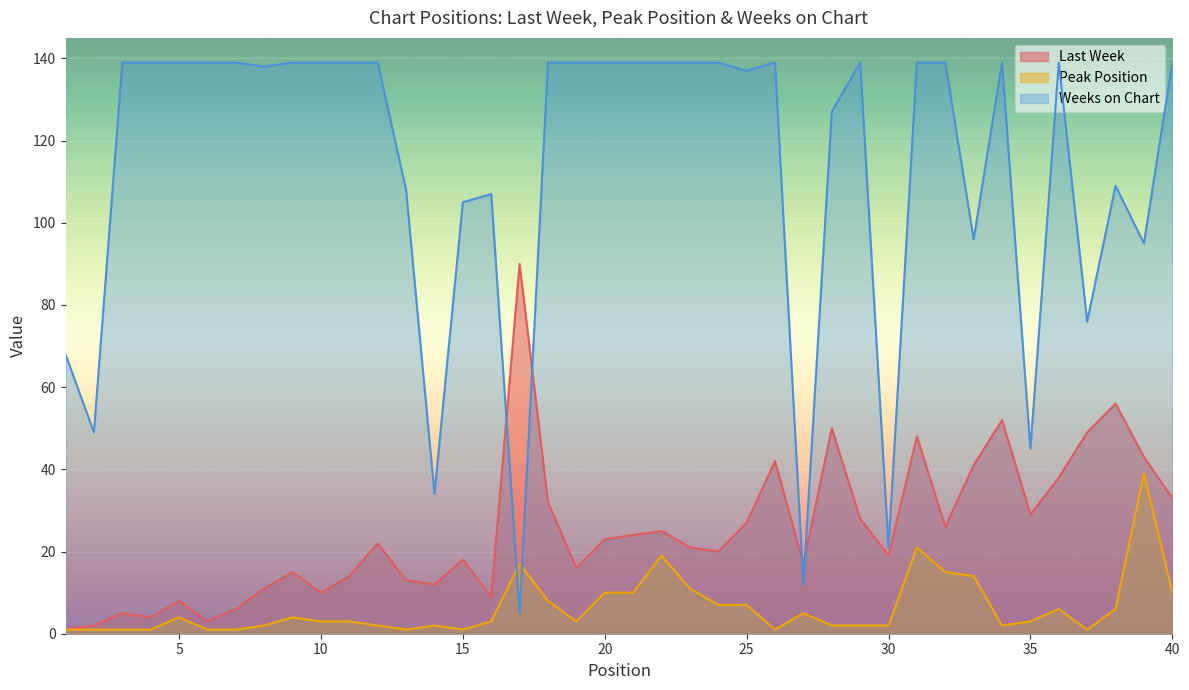

In Weeks on Chart, how many points are higher than both neighbors (excluding endpoints)?

6